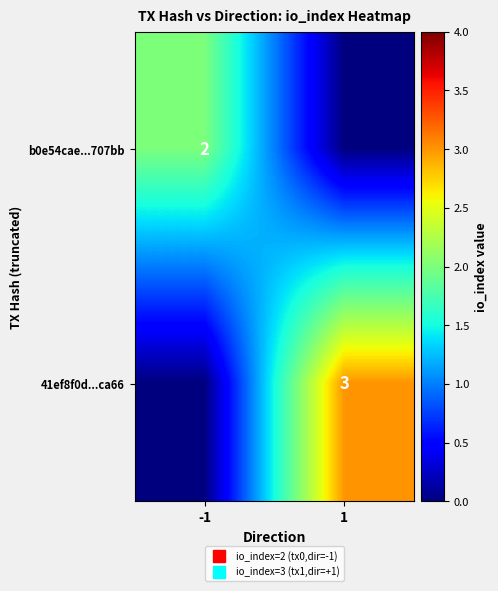

What is the highest value of the 41ef8f0d...ca66 series?

3